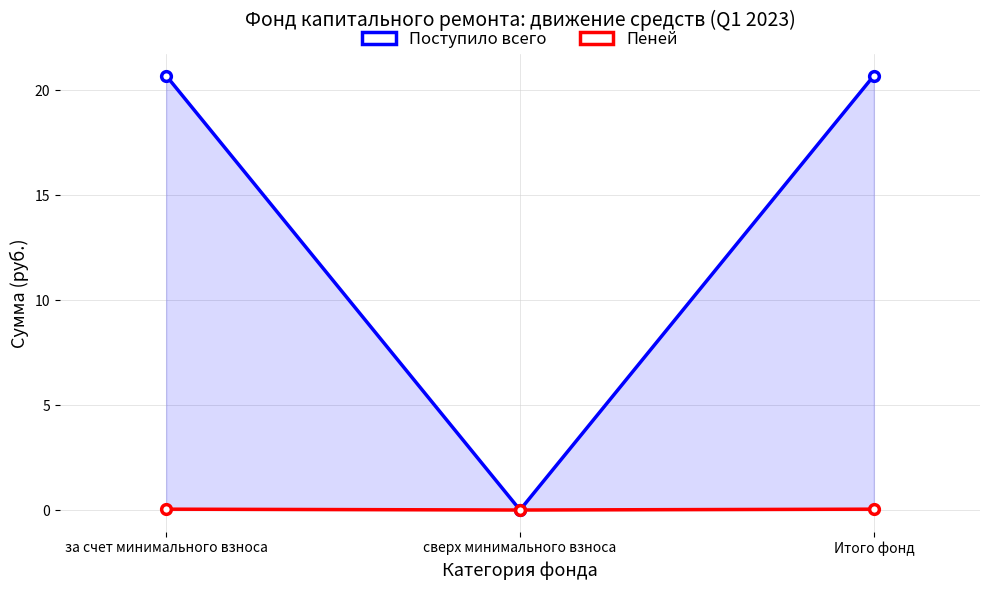

At which category does the chart reach its peak across all series?

за счет минимального взноса